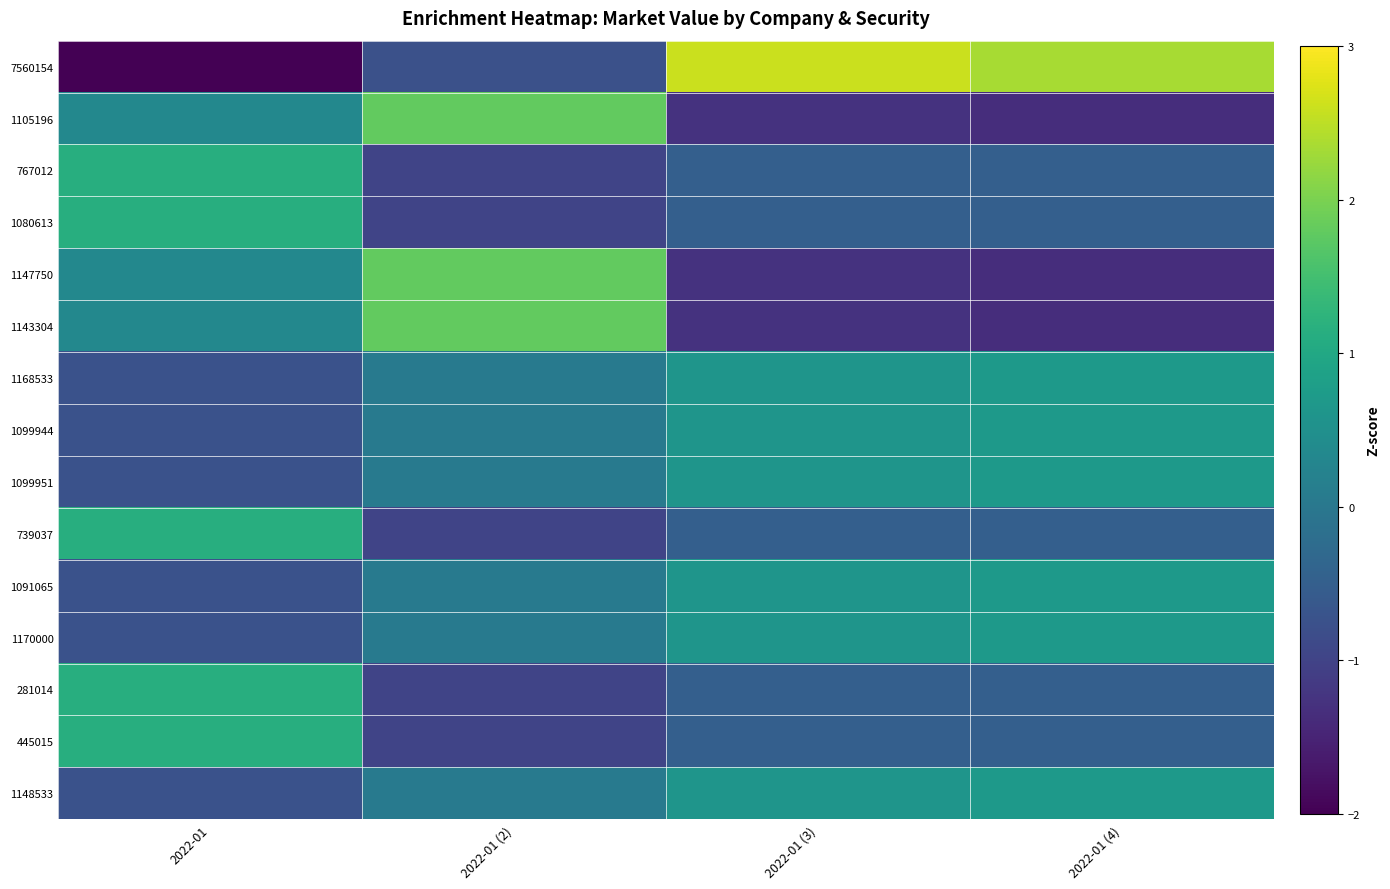

Reading left to right, extract all data points from this chart.

7560154: 2022-01=-2.3	2022-01 (2)=-0.8	2022-01 (3)=2.6	2022-01 (4)=2.3
1105196: 2022-01=0.3	2022-01 (2)=1.8	2022-01 (3)=-1.3	2022-01 (4)=-1.3
767012: 2022-01=1.1	2022-01 (2)=-1.0	2022-01 (3)=-0.5	2022-01 (4)=-0.5
1080613: 2022-01=1.1	2022-01 (2)=-1.0	2022-01 (3)=-0.5	2022-01 (4)=-0.5
1147750: 2022-01=0.3	2022-01 (2)=1.8	2022-01 (3)=-1.3	2022-01 (4)=-1.3
1143304: 2022-01=0.3	2022-01 (2)=1.8	2022-01 (3)=-1.3	2022-01 (4)=-1.3
1168533: 2022-01=-0.7	2022-01 (2)=0.0	2022-01 (3)=0.6	2022-01 (4)=0.7
1099944: 2022-01=-0.7	2022-01 (2)=0.0	2022-01 (3)=0.6	2022-01 (4)=0.7
1099951: 2022-01=-0.7	2022-01 (2)=0.0	2022-01 (3)=0.6	2022-01 (4)=0.7
739037: 2022-01=1.1	2022-01 (2)=-1.0	2022-01 (3)=-0.5	2022-01 (4)=-0.5
1091065: 2022-01=-0.7	2022-01 (2)=0.0	2022-01 (3)=0.6	2022-01 (4)=0.7
1170000: 2022-01=-0.7	2022-01 (2)=0.0	2022-01 (3)=0.6	2022-01 (4)=0.7
281014: 2022-01=1.1	2022-01 (2)=-1.0	2022-01 (3)=-0.5	2022-01 (4)=-0.5
445015: 2022-01=1.1	2022-01 (2)=-1.0	2022-01 (3)=-0.5	2022-01 (4)=-0.5
1148533: 2022-01=-0.7	2022-01 (2)=0.0	2022-01 (3)=0.6	2022-01 (4)=0.7